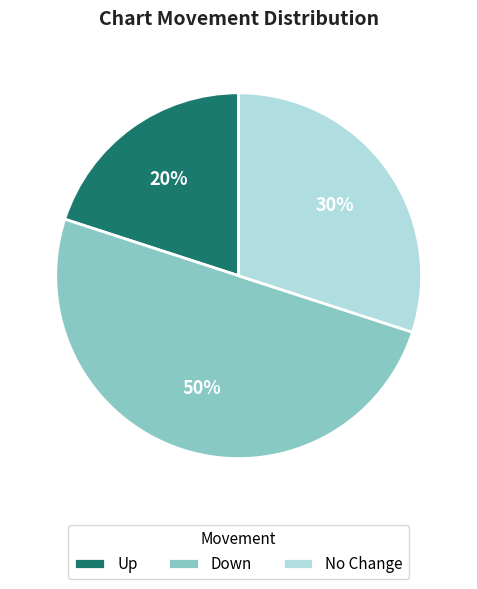

Rank the categories by value from highest to lowest.

Down, No Change, Up